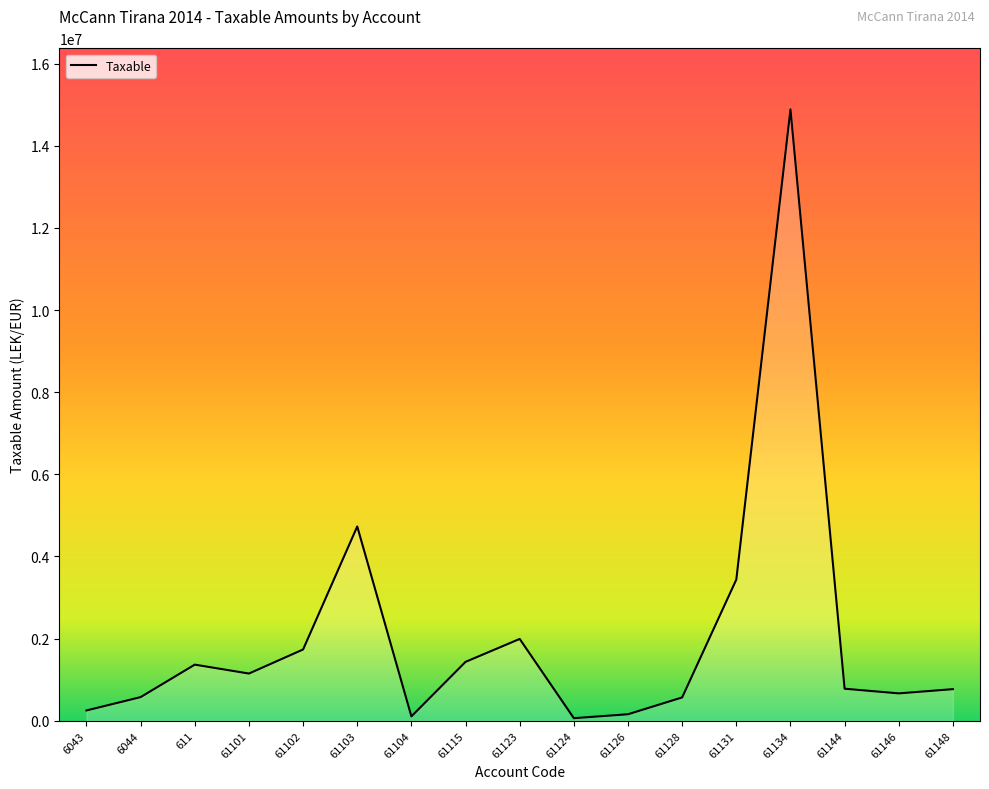

What is the maximum value shown in the chart?

14887859.8